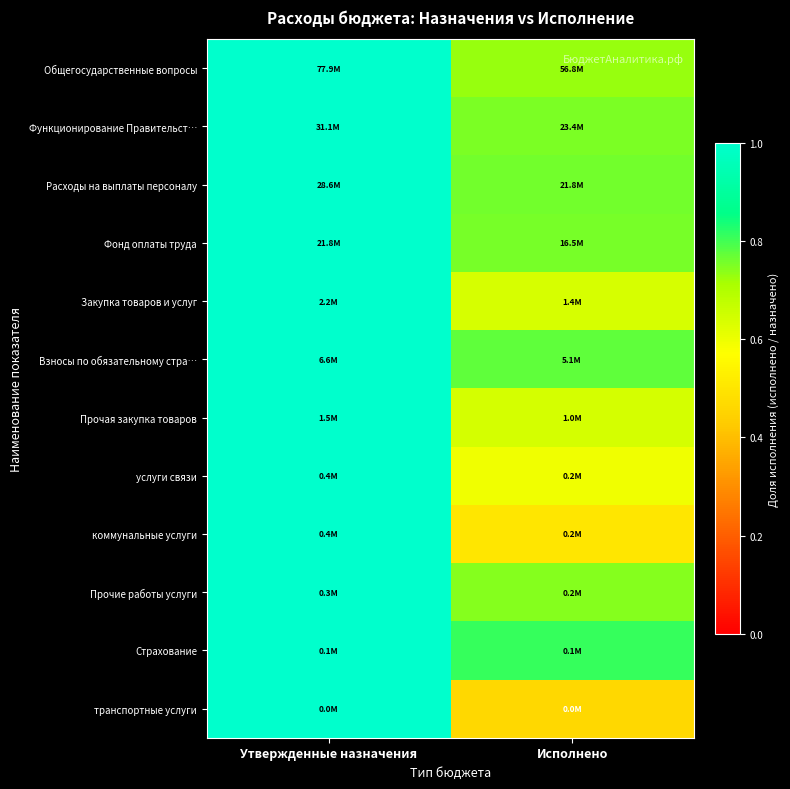

At which category does the chart reach its peak across all series?

Утвержденные назначения